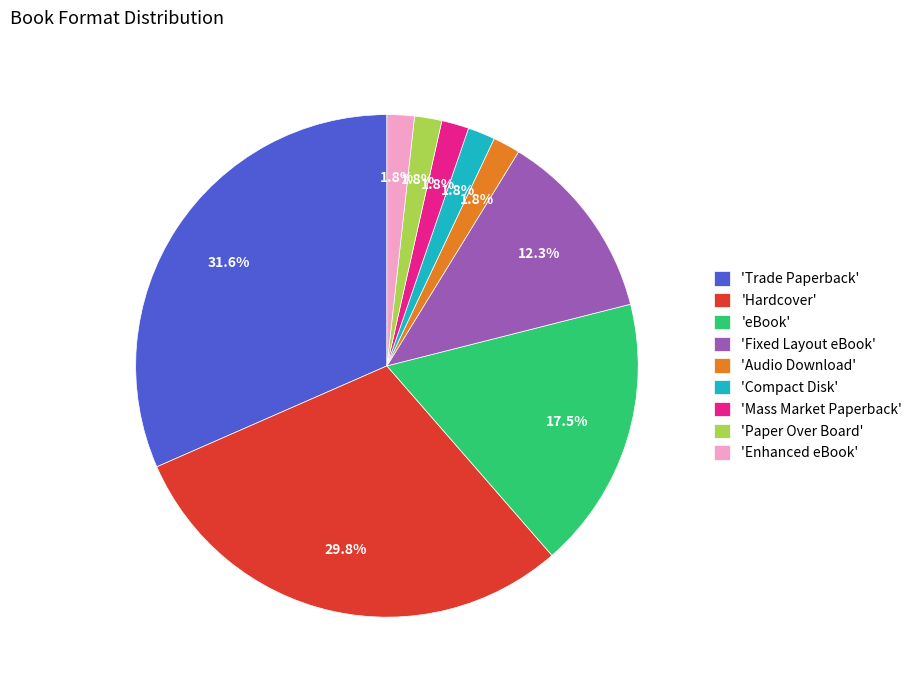

To the nearest percent, what is the average slice percentage?

11%